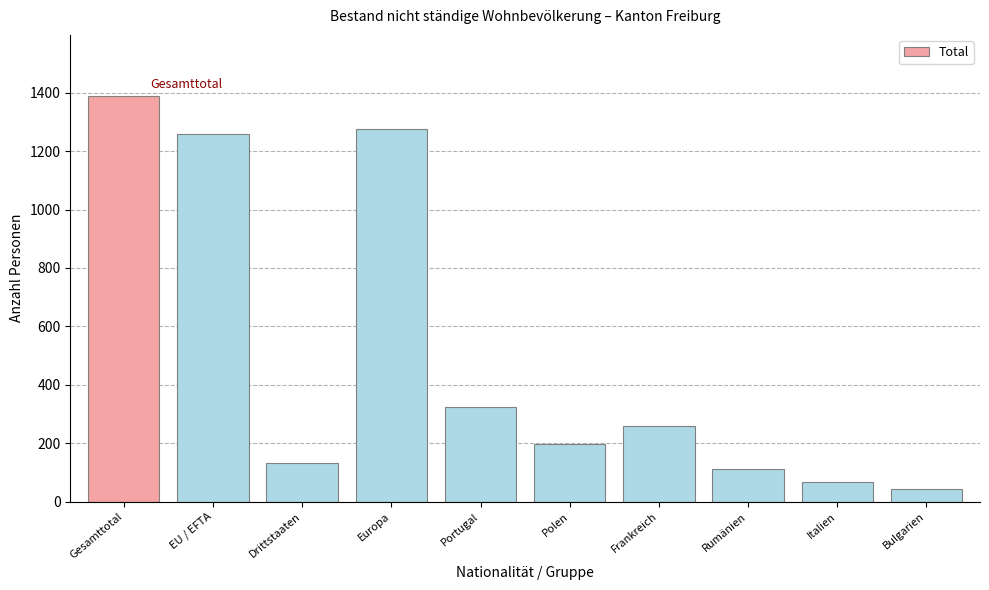

At which label is the value closest to 716?

Portugal